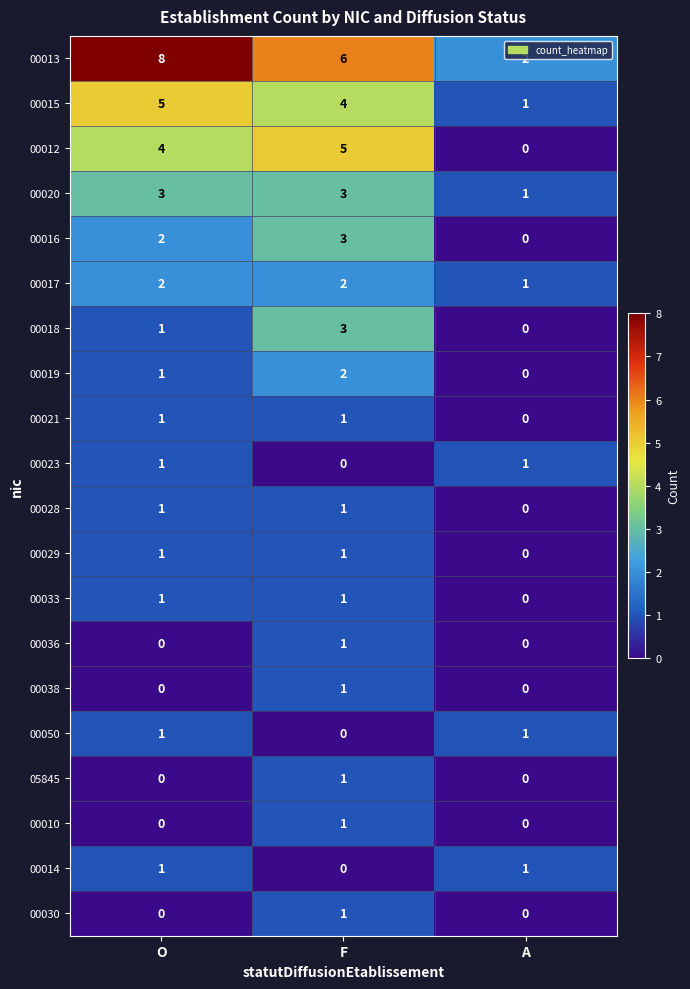

Rank the categories by 00019 value from highest to lowest.

F, O, A